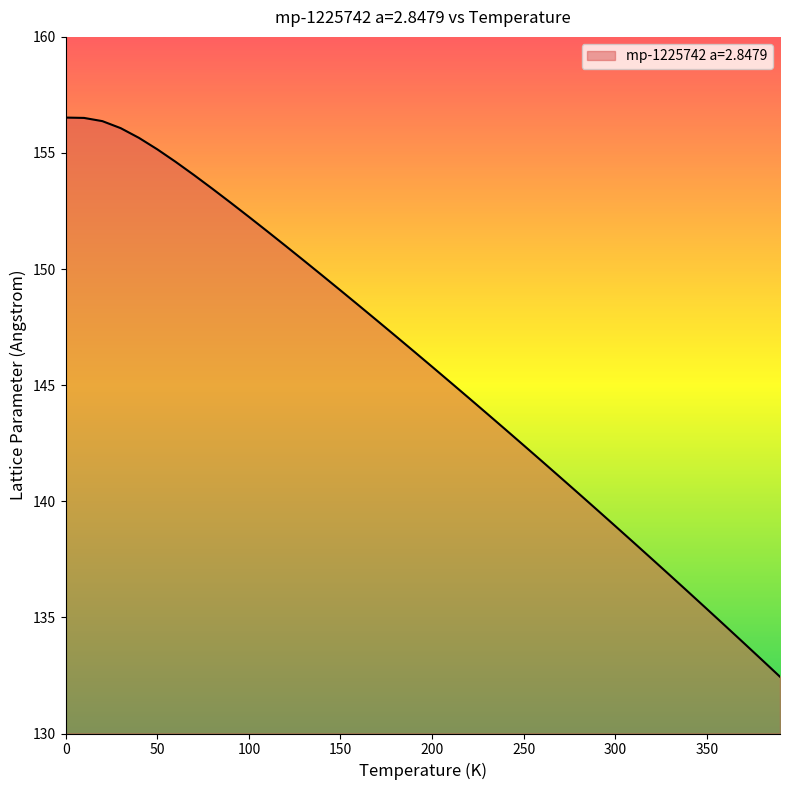

What is the difference between the maximum and minimum values?

24.1